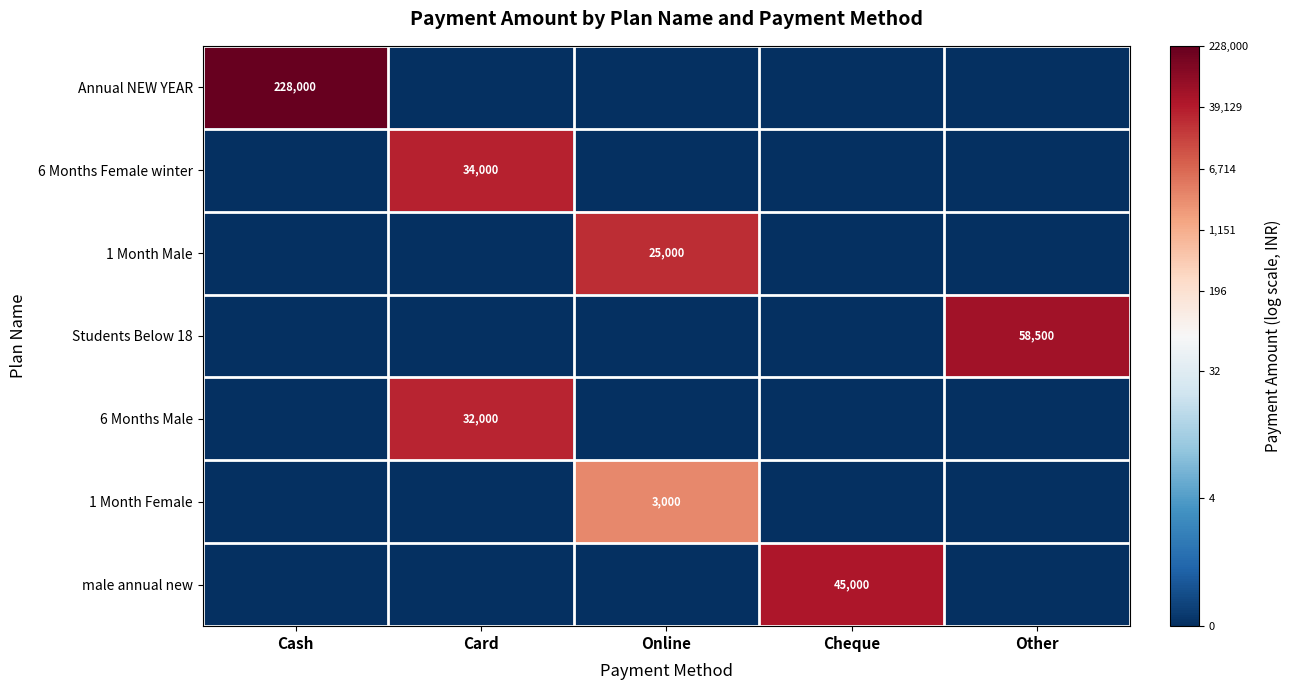

The value of 1 Month Female at Online is 3000. True or false?

True